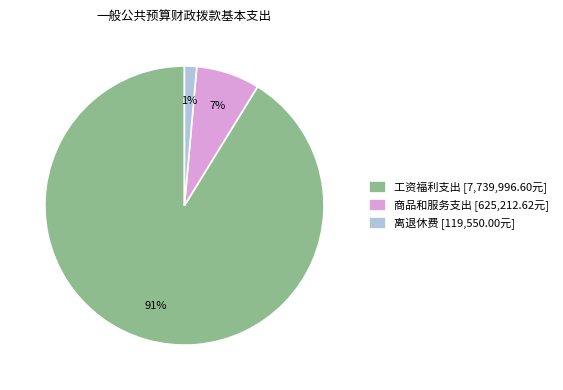

Is the sum of 商品和服务支出 [625,212.62元] and 工资福利支出 [7,739,996.60元] greater than half?

Yes